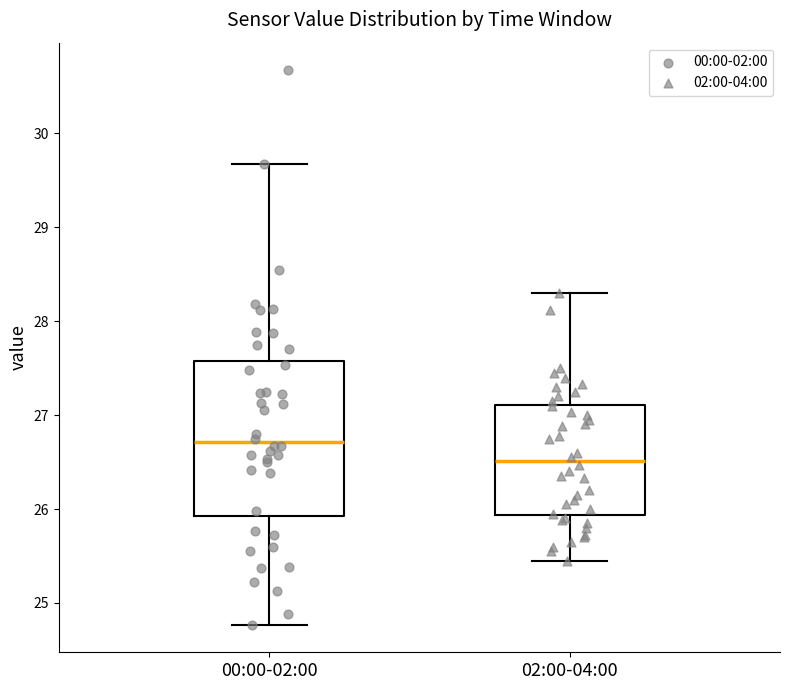

Where does the median line of the box for 02:00-04:00 sit on the y-axis? The values are not printed on the chart, so give them approximately, as read against the axis.

26.5